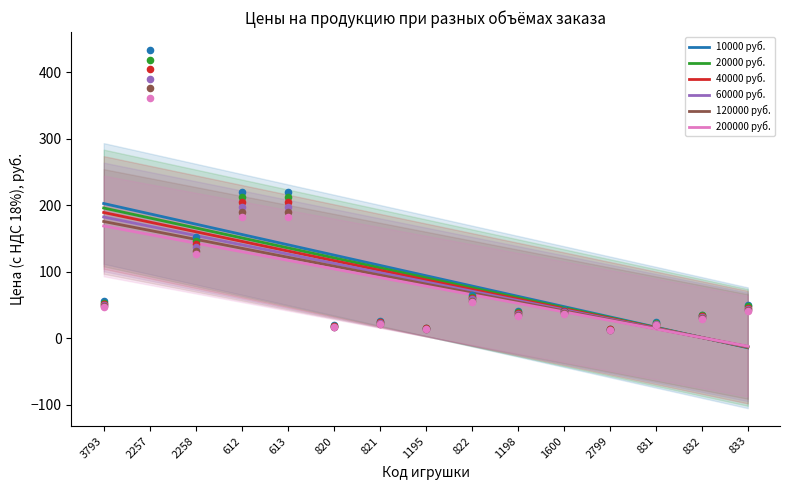

What is the total value across all series at 1600?

237.2